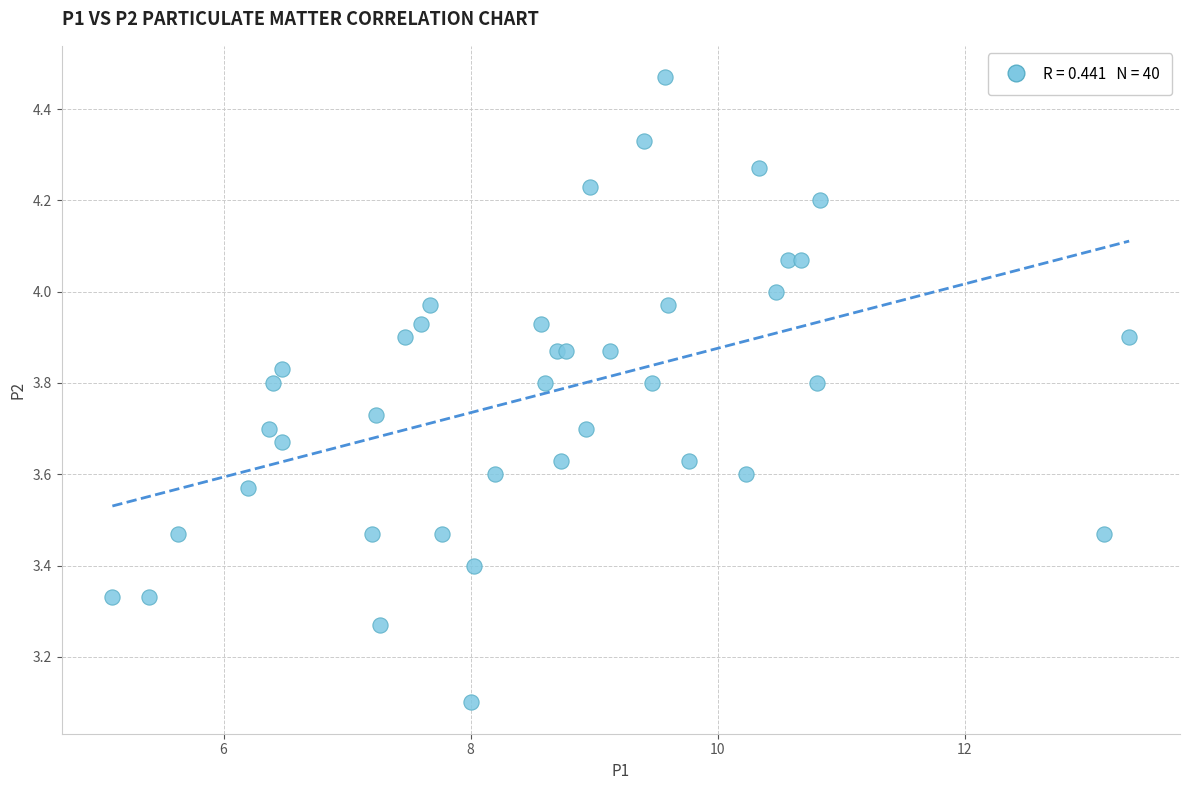

What Y value in the scatter plot is closest to 3?

3.1